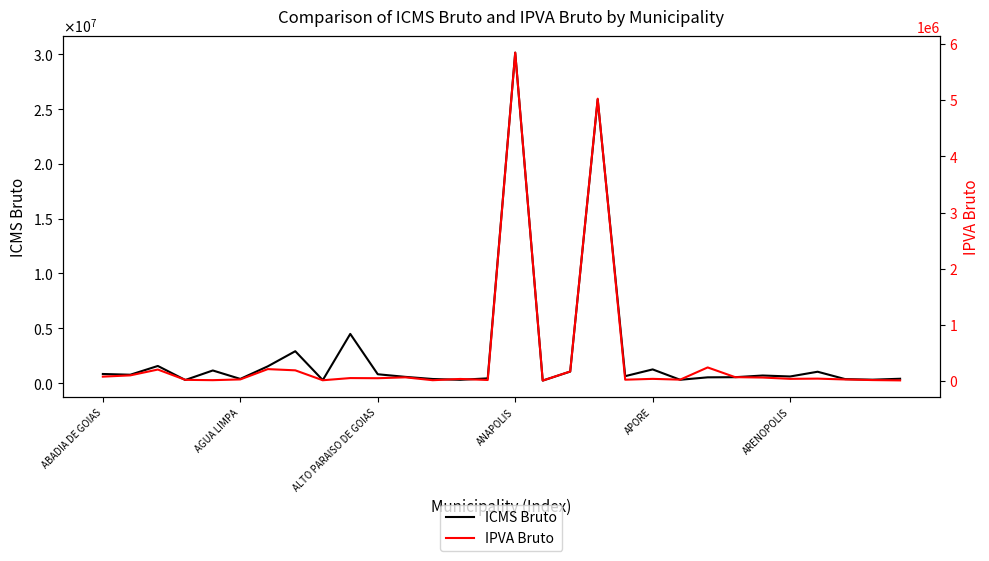

True or false: IPVA Bruto has more than 2 interior local peaks.

True